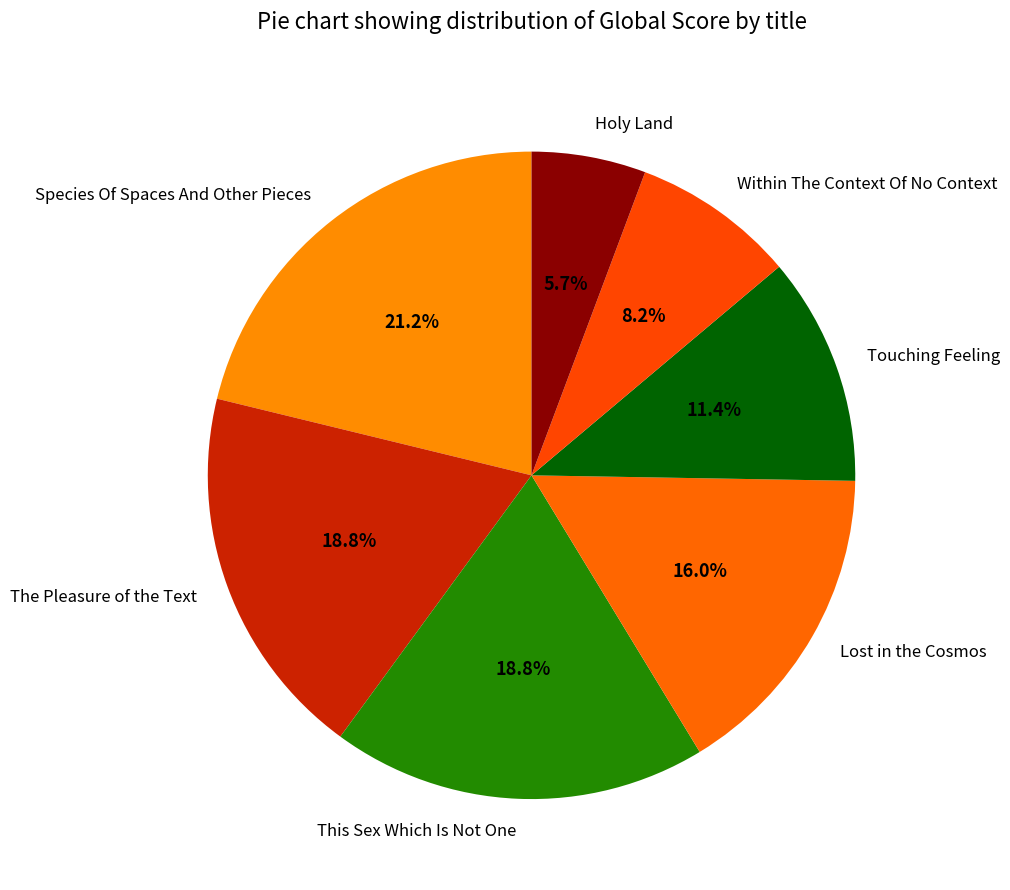

Combined, what portion of the pie is Lost in the Cosmos and Species Of Spaces And Other Pieces?

37.2%